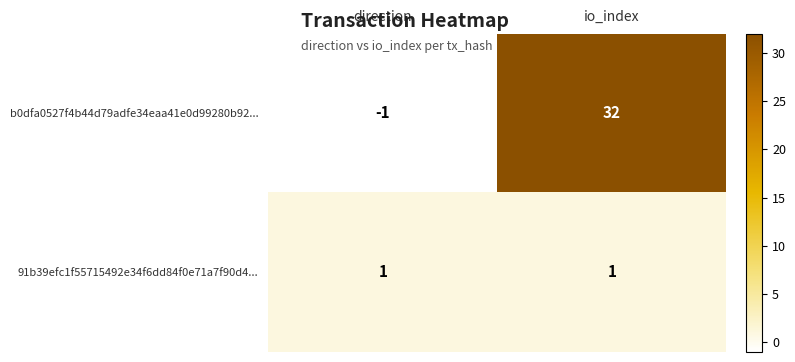

Rank the series at direction from lowest to highest value.

b0dfa0527f4b44d79adfe34eaa41e0d99280b92..., 91b39efc1f55715492e34f6dd84f0e71a7f90d4...